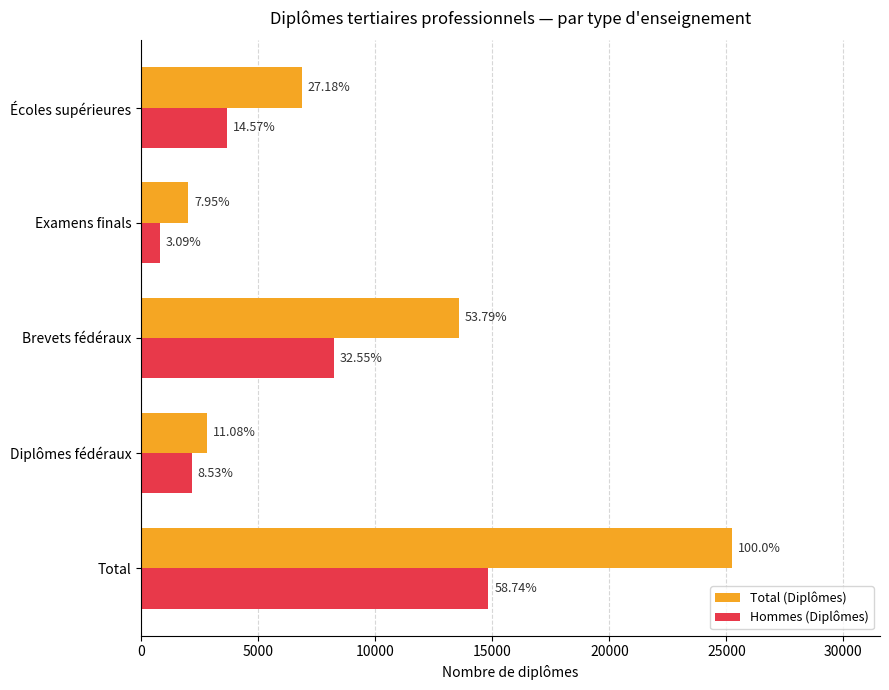

How many bars are there in total?

10